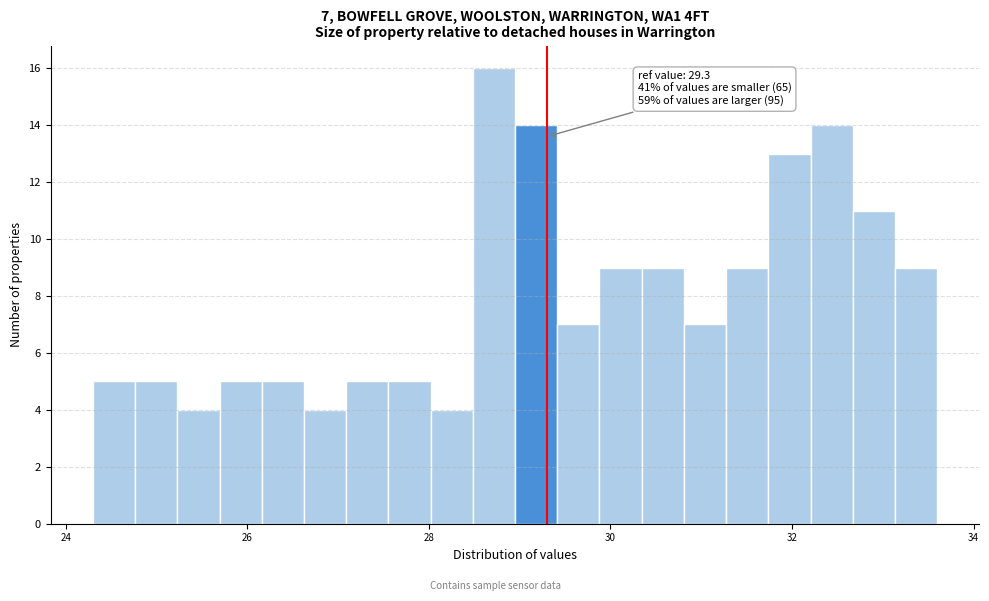

Read against the x-axis, roughly where is the centre of the tallest bar?

28.8